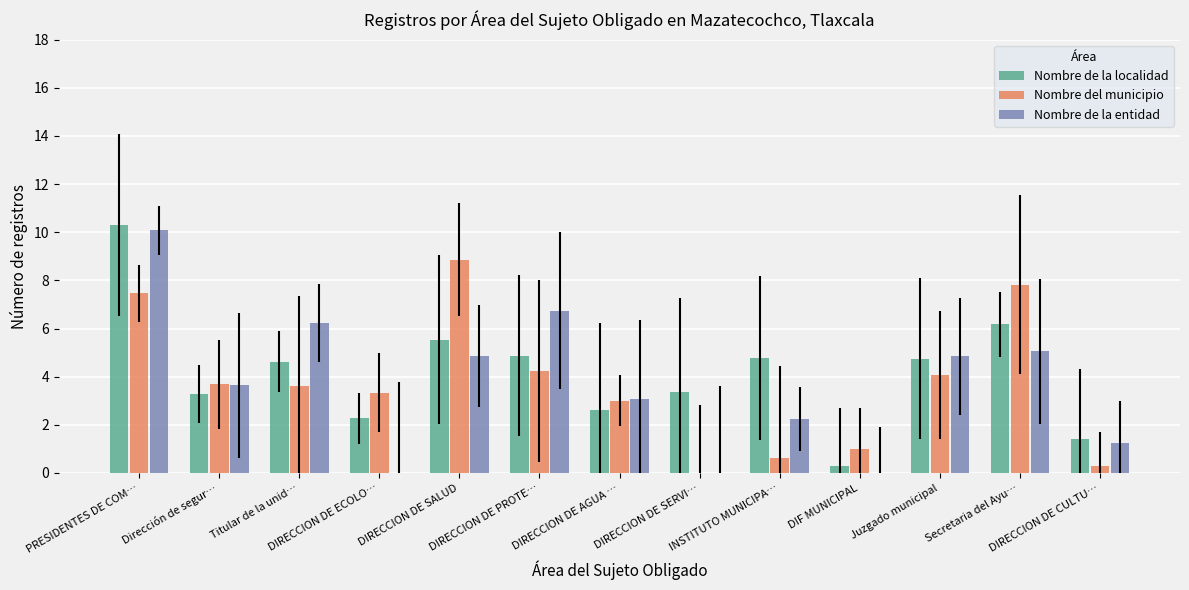

What are all the series names shown in the legend?

Nombre de la localidad, Nombre del municipio, Nombre de la entidad